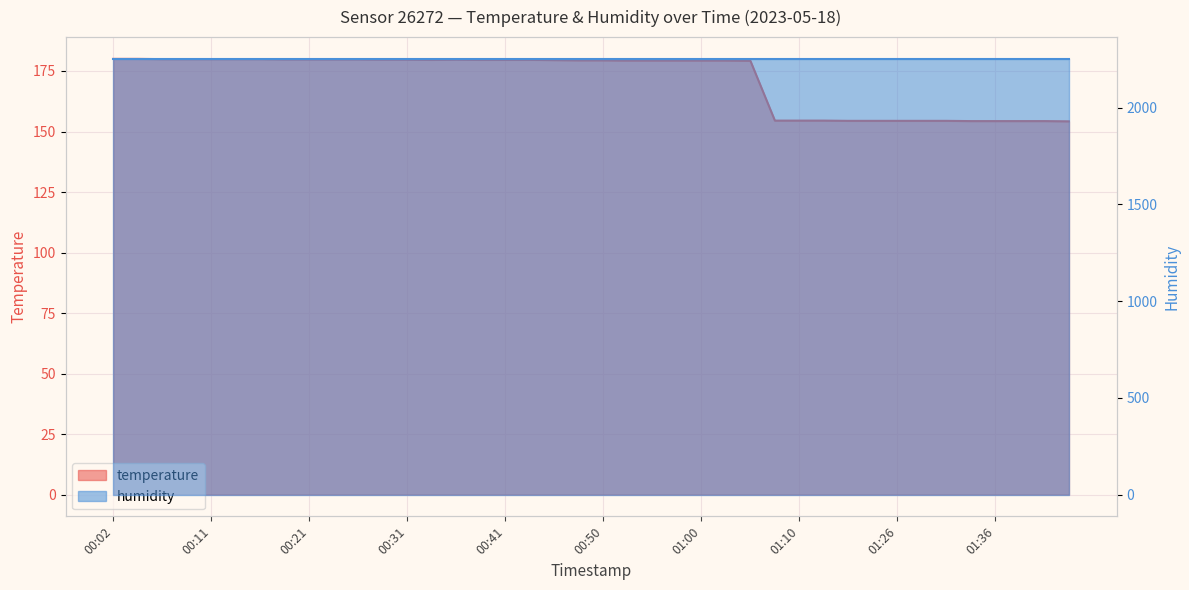

The chart shows a value of 179.3 at 00:55. True or false?

True